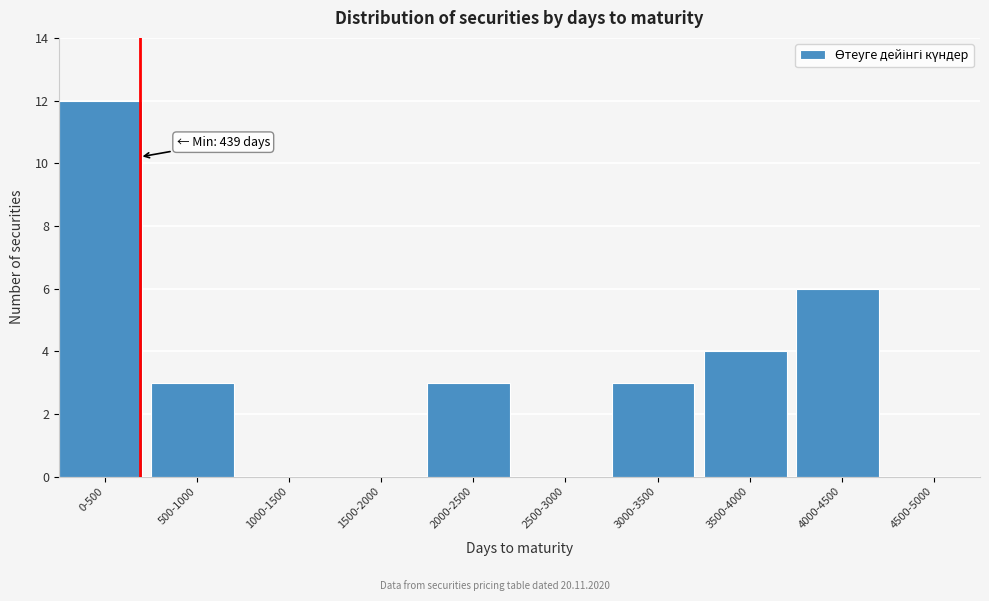

The chart shows a value of -7 at 4500-5000. True or false?

False